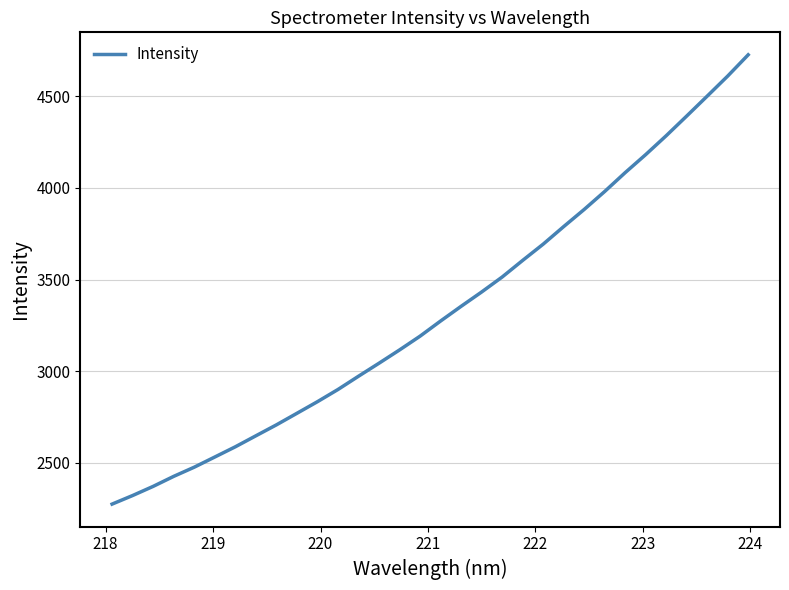

What is the maximum value shown in the chart?

4726.0